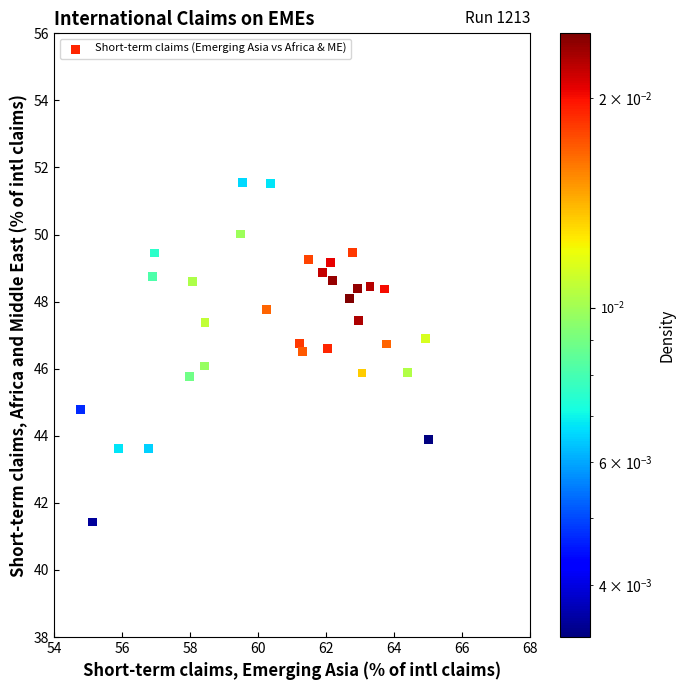

What is the range of X values (max minus min)?

10.2